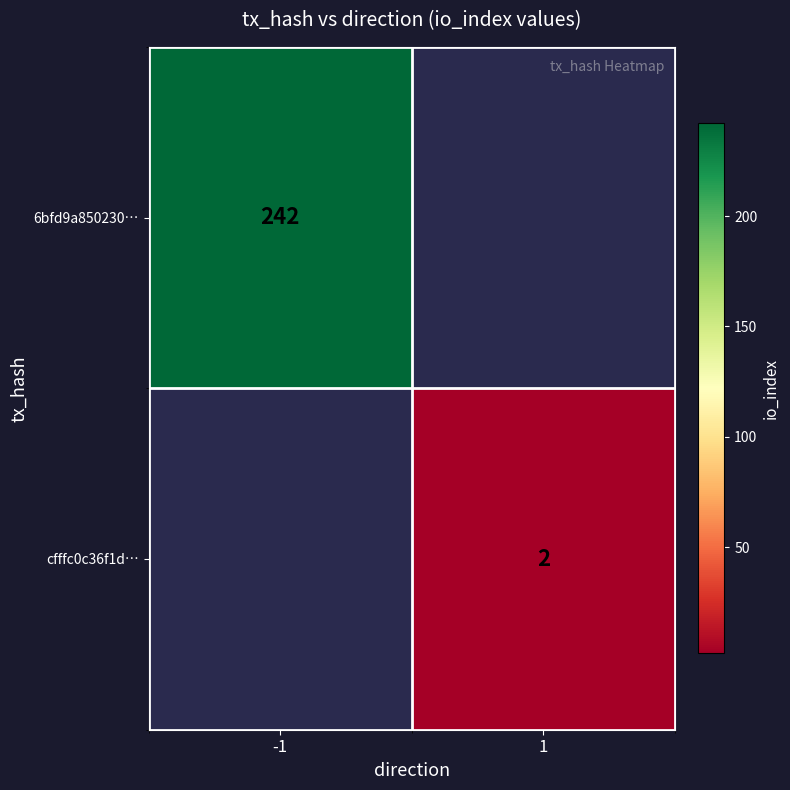

True or false: 6bfd9a850230… has a value of 242 at -1.

True